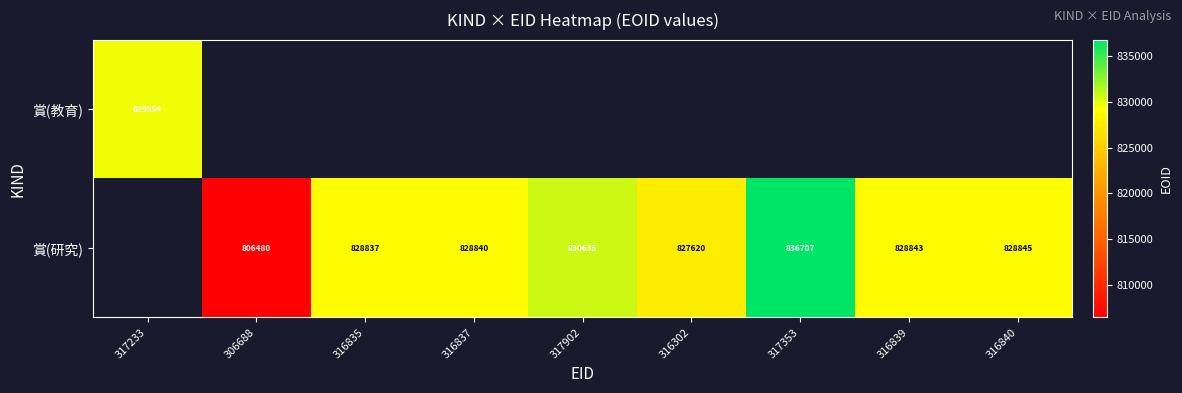

The 賞(研究) series shows 1281600 at 316839. True or false?

False